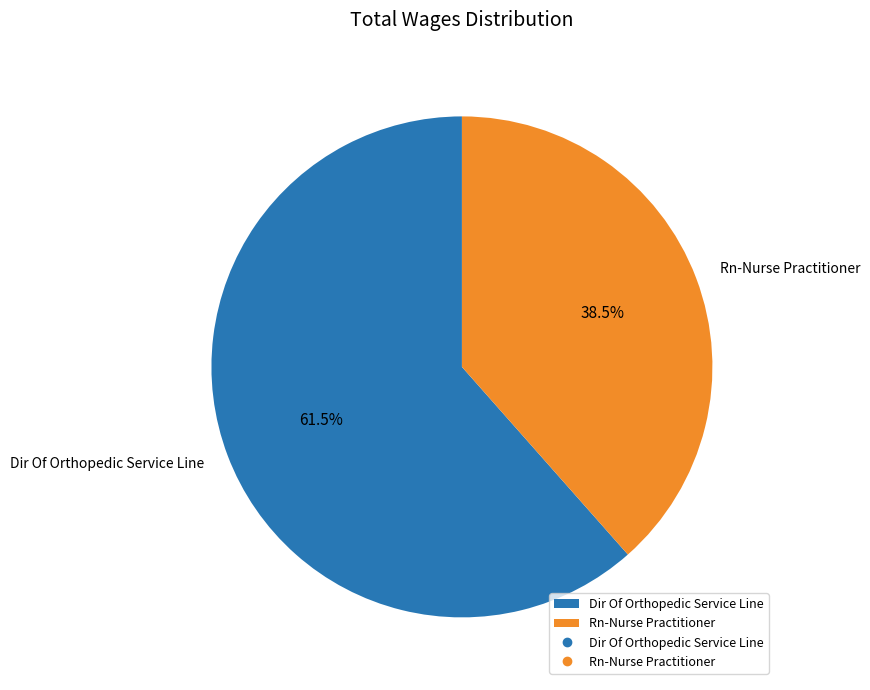

Rank the categories by value from lowest to highest.

Rn-Nurse Practitioner, Dir Of Orthopedic Service Line